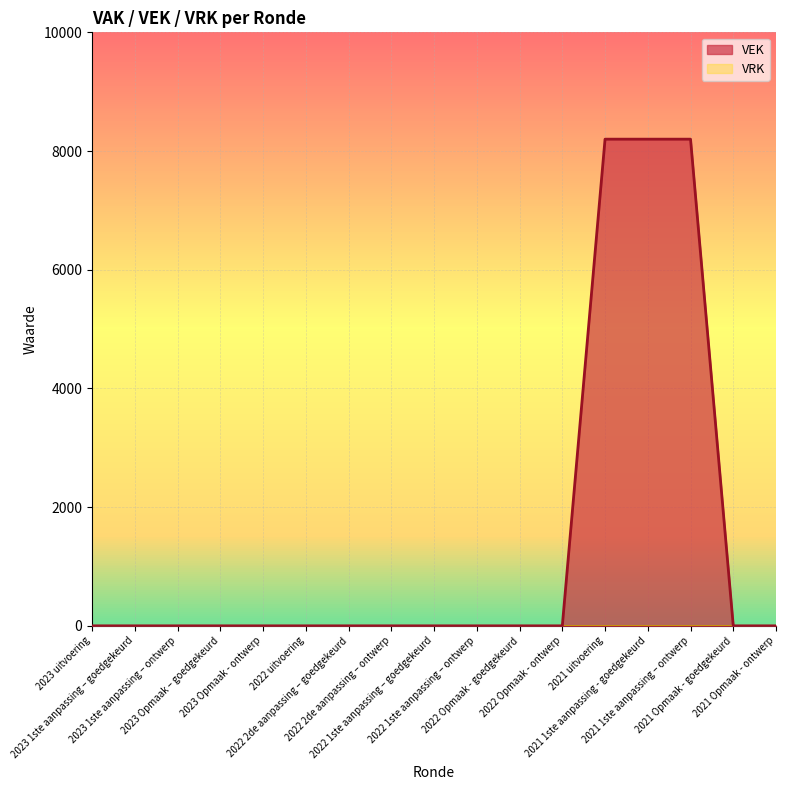

What is the label of the 17th point from the right?

2023 uitvoering